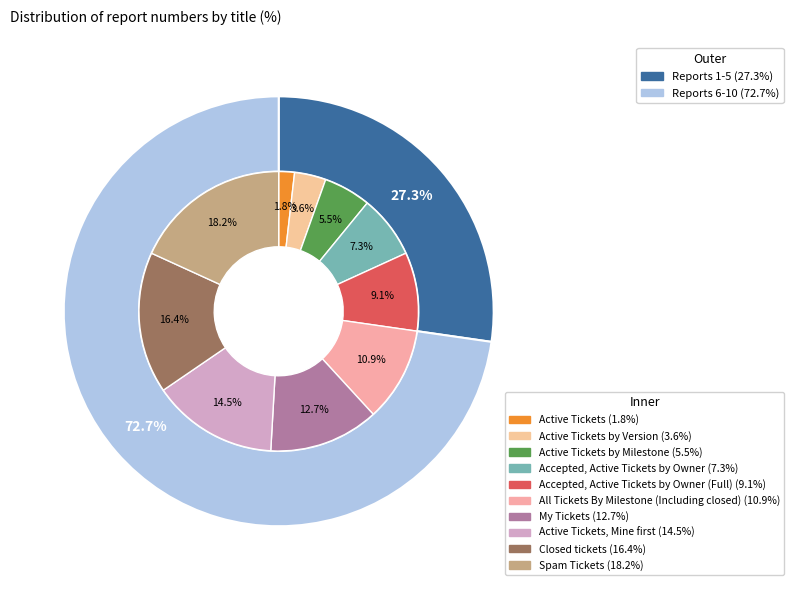

To the nearest percent, what percentage of the pie is Spam Tickets?

18%